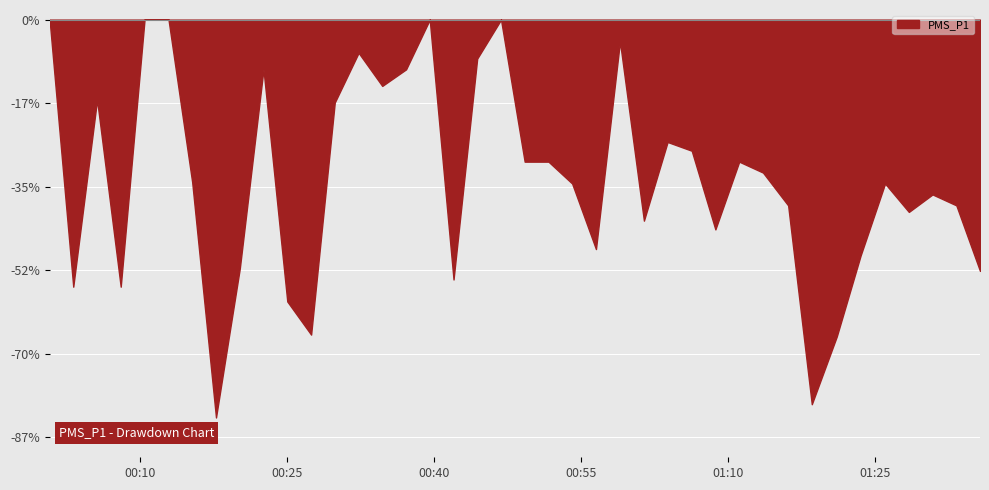

Where is the data nearest to the value 6?

4